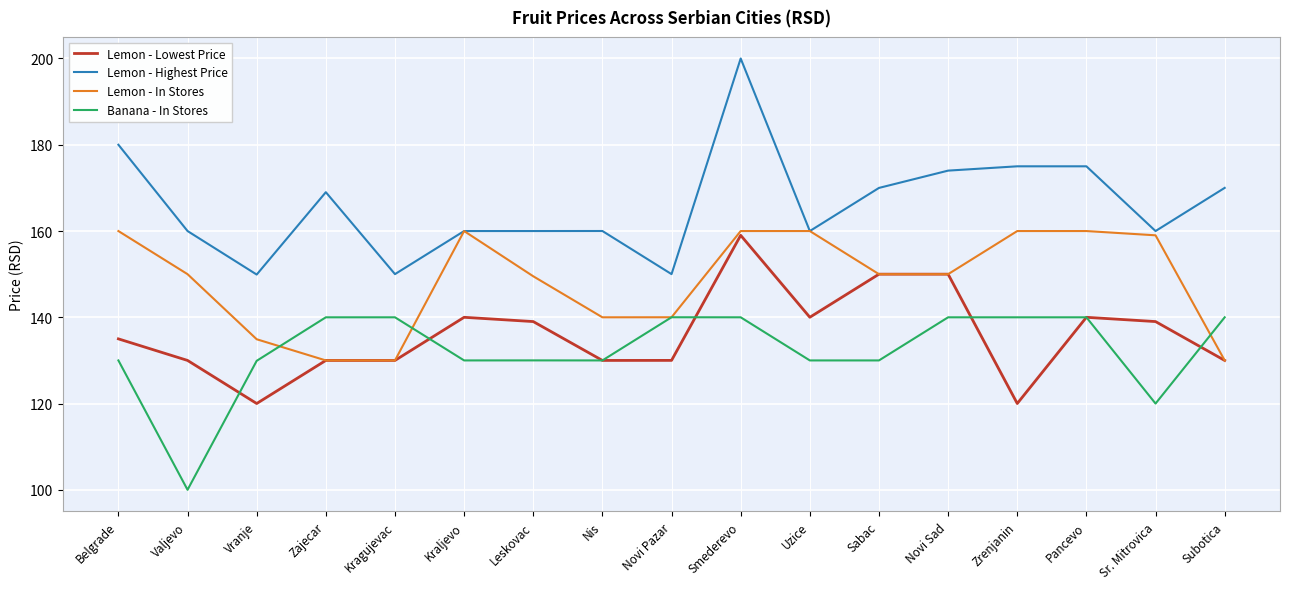

At which category is the sum across all series the highest?

Smederevo